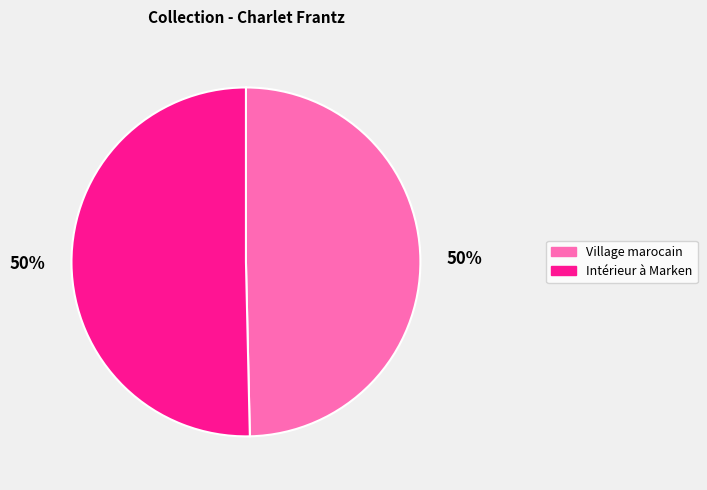

Do Intérieur à Marken and Village marocain together represent more than half of the pie?

Yes